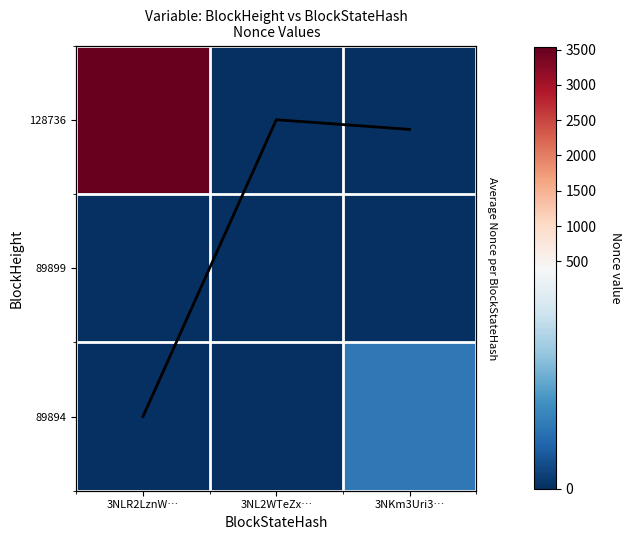

What is the difference between the maximum and minimum values in the 128736 series?

3529.0